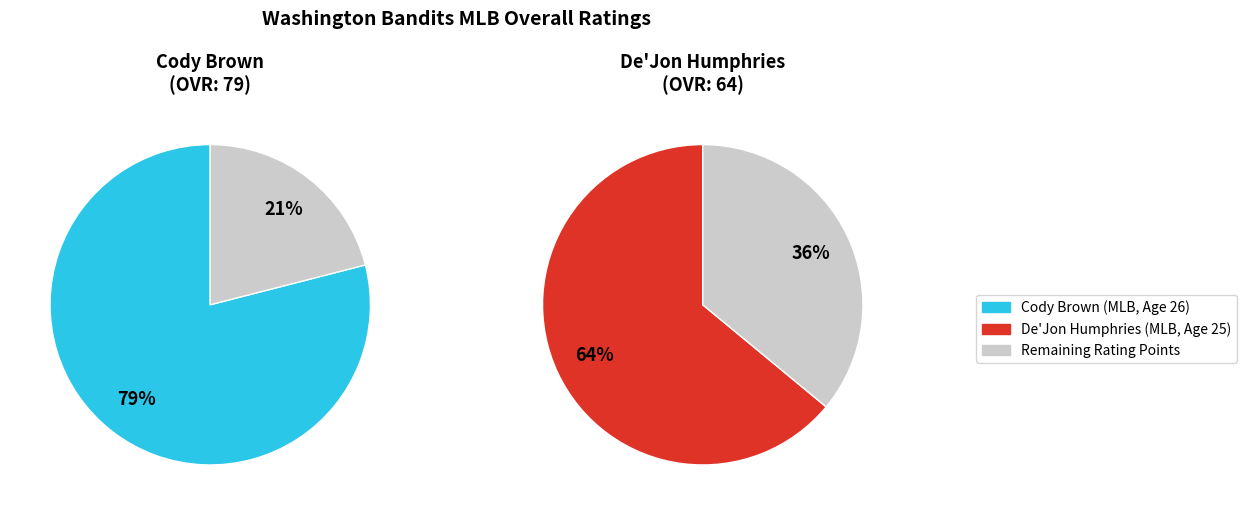

To the nearest percent, what portion does Cody Brown represent?

55%